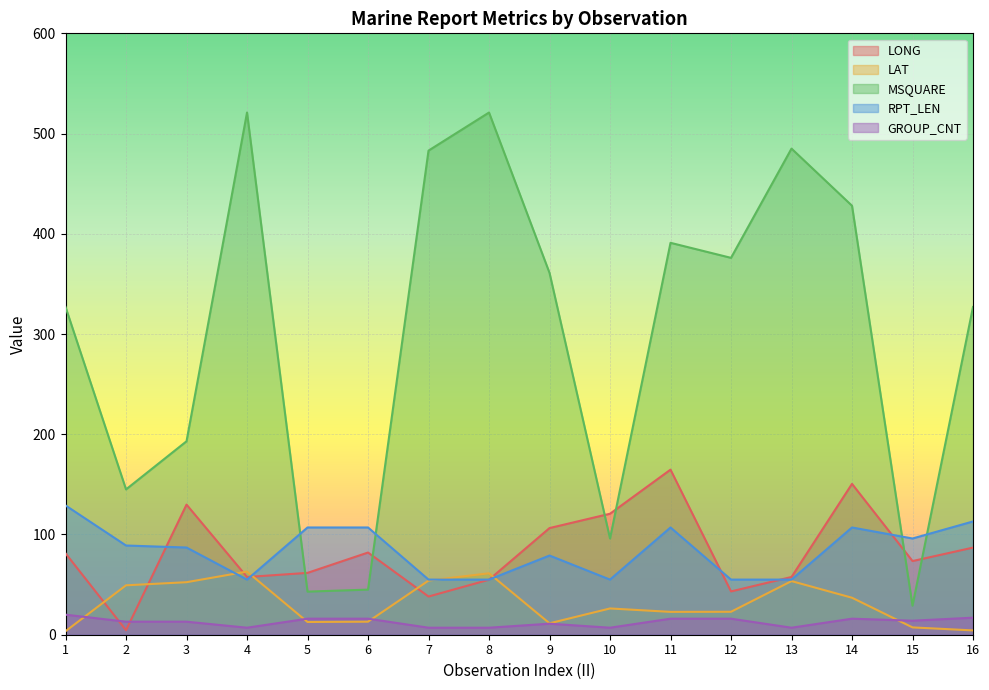

Reading right to left, list all the values displayed in this chart.

LONG: 86.9	73.5	150.5	57.6	43.2	164.7	120.7	106.4	54.9	38.1	82.0	61.7	57.6	129.8	4.5	81.2
LAT: 4.3	7.3	36.9	53.5	22.9	22.8	26.2	11.4	61.3	54.0	13.0	12.7	63.0	52.4	49.3	3.5
MSQUARE: 327.0	29.0	428.0	485.0	376.0	391.0	96.0	361.0	521.0	483.0	45.0	43.0	521.0	193.0	145.0	327.0
RPT_LEN: 113.0	96.0	107.0	55.0	55.0	107.0	55.0	79.0	55.0	55.0	107.0	107.0	55.0	87.0	89.0	129.0
GROUP_CNT: 17.0	14.0	16.0	7.0	16.0	16.0	7.0	11.0	7.0	7.0	16.0	16.0	7.0	13.0	13.0	20.0